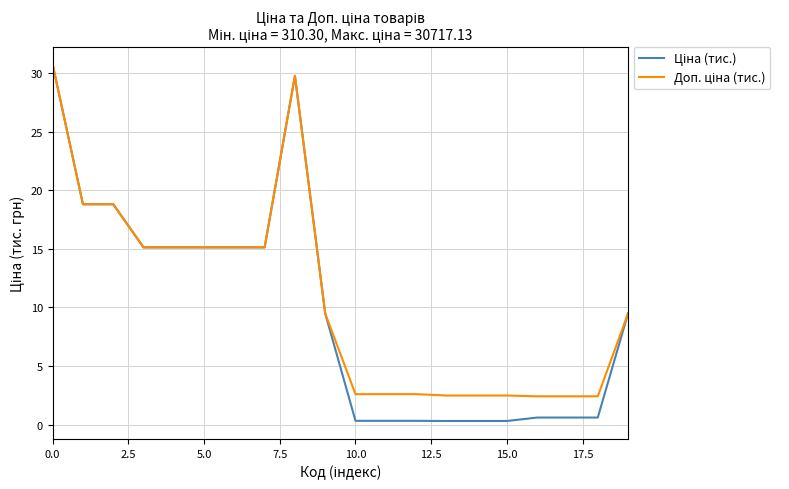

List the series in order of their overall mean, lowest first.

Ціна (тис.), Доп. ціна (тис.)